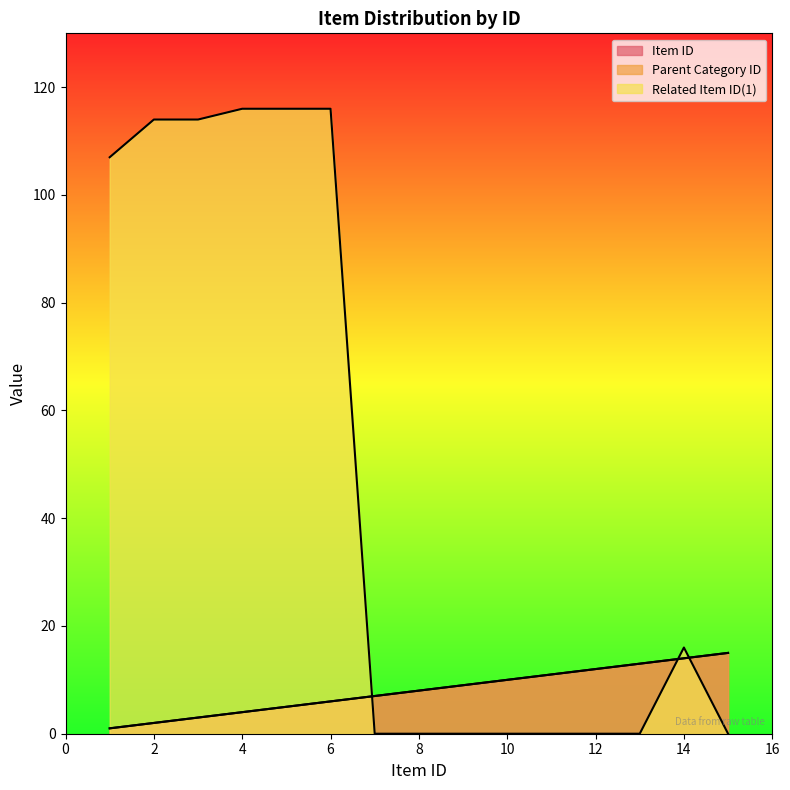

Is the value of Parent Category ID at 11 greater than the value of Item ID at 10?

Yes